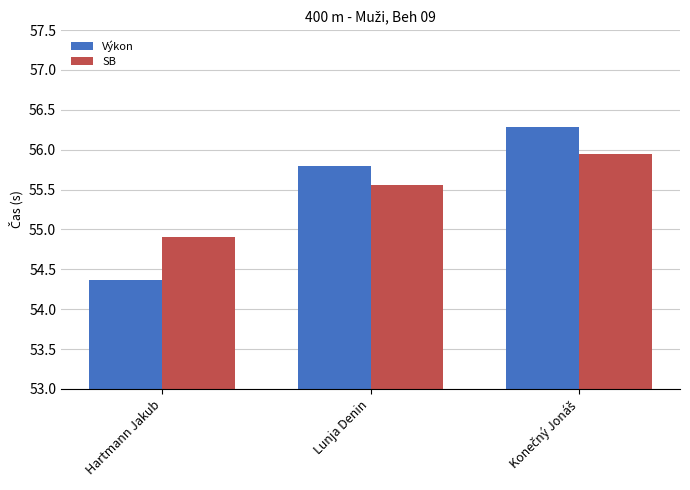

Read the SB value at Lunja Denin.

55.6